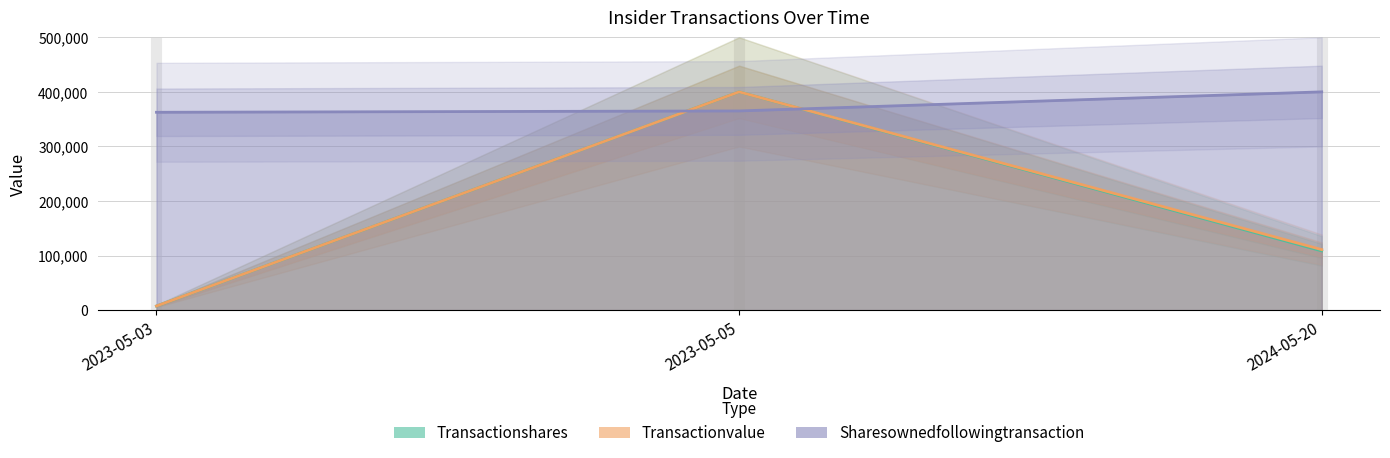

What value does the sharesOwnedFollowingTransaction series have at 2023-05-05?

365045.6